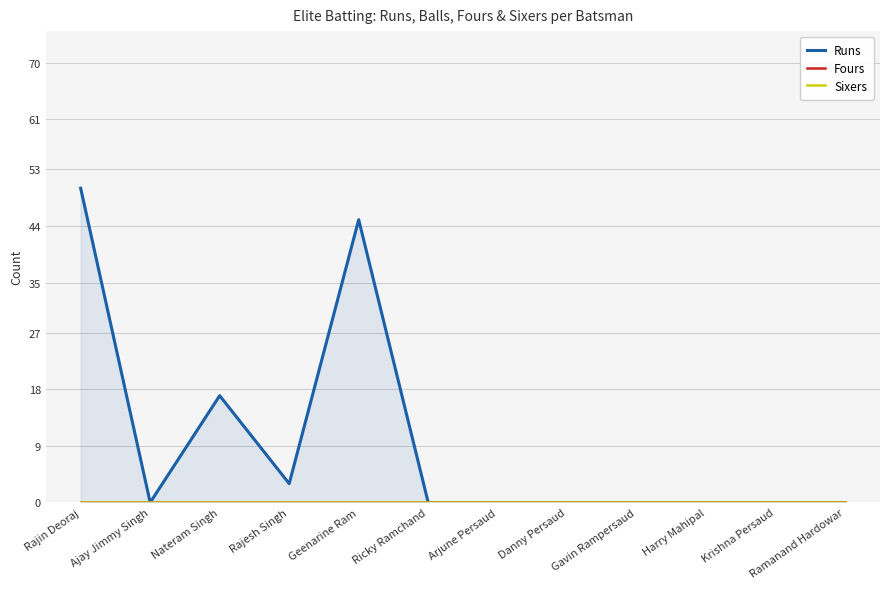

True or false: Runs has a value of 28 at Ajay Jimmy Singh.

False